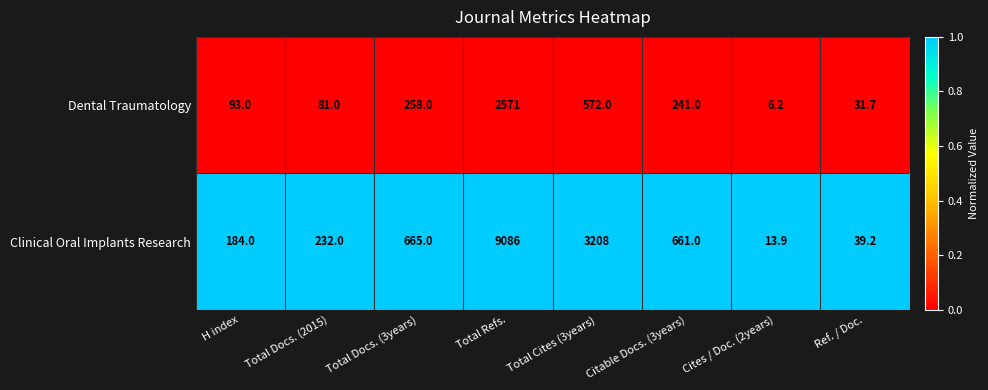

The value of Dental Traumatology at Cites / Doc. (2years) is 6.2. True or false?

True